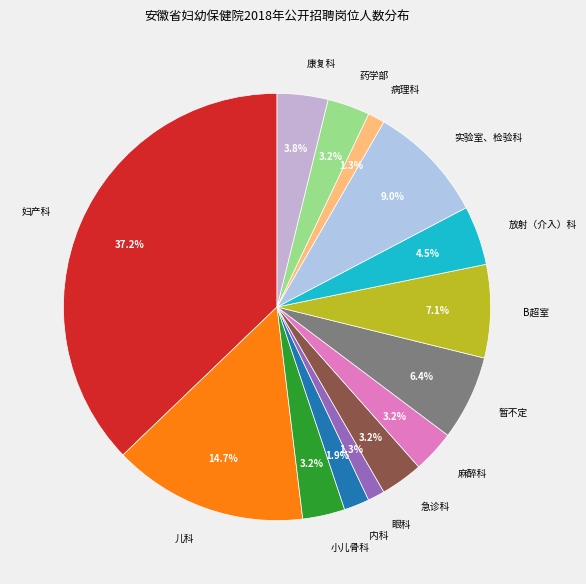

To the nearest percent, what is the average slice percentage?

7%